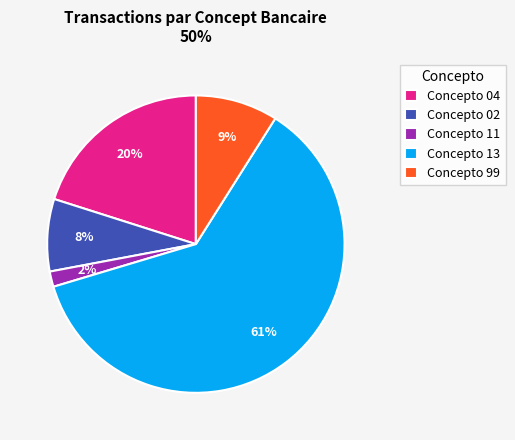

To the nearest percent, what is the average slice percentage?

20%